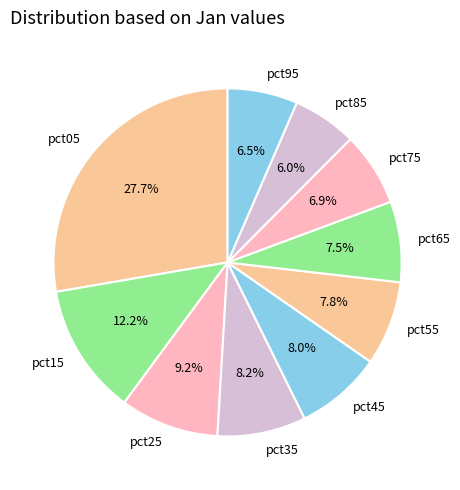

To the nearest percent, what portion does pct35 represent?

8%